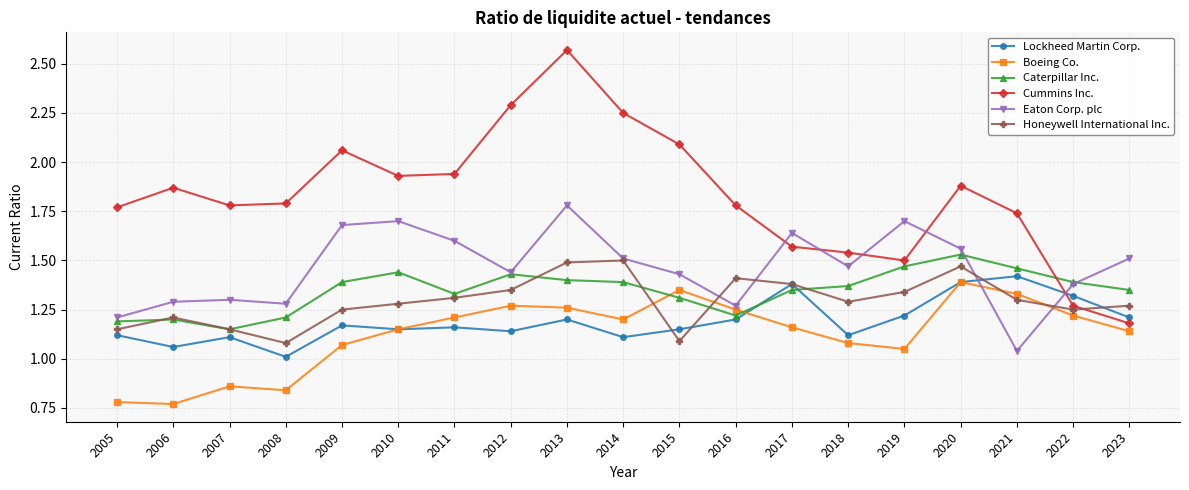

How many intersections are there between Cummins Inc. and Lockheed Martin Corp.?

1